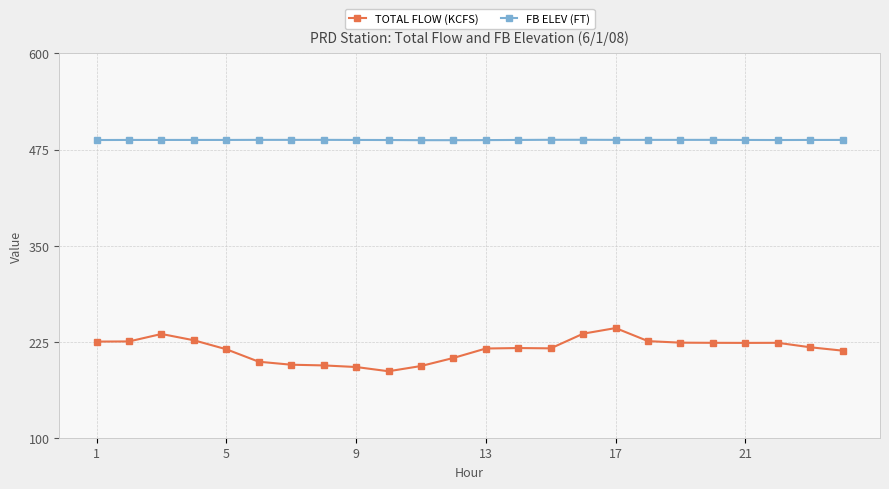

At how many categories does at least one series exceed 474?

24